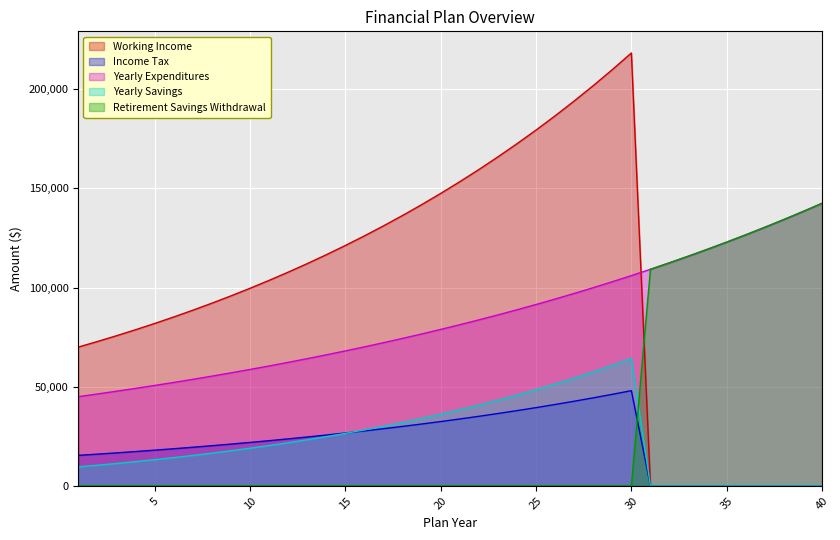

List the series in order of their peak value, lowest first.

Income Tax, Yearly Savings, Yearly Expenditures, Retirement Savings Withdrawal, Working Income